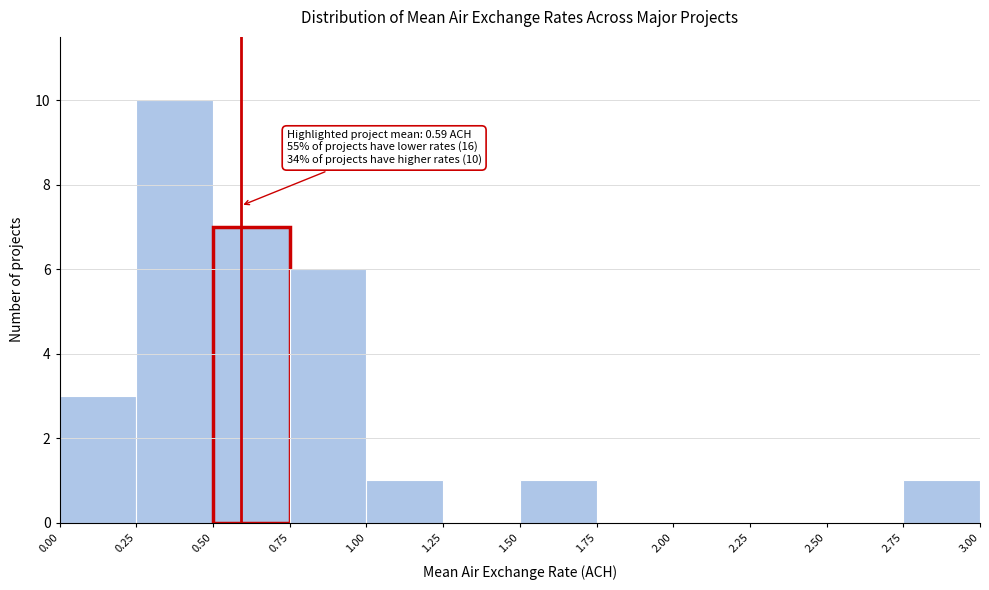

Over which range of the x-axis is the bar tallest?

0.25 to 0.50